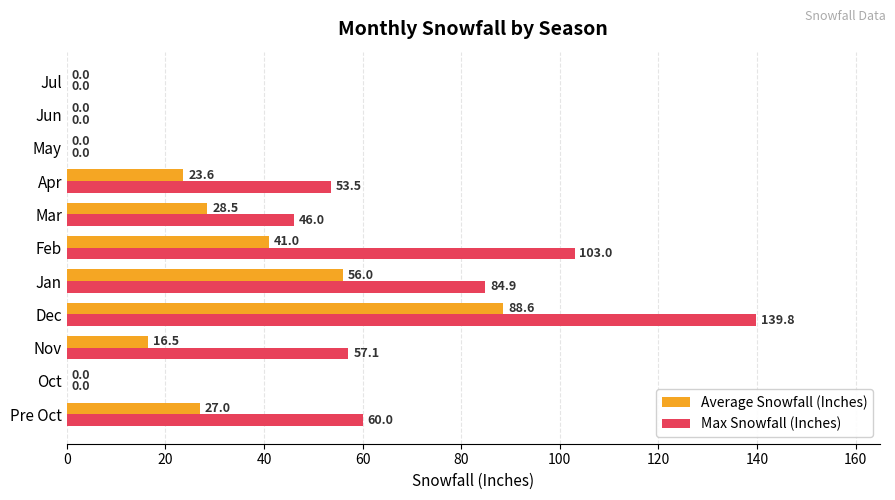

What are all the series names shown in the legend?

Average Snowfall (Inches), Max Snowfall (Inches)